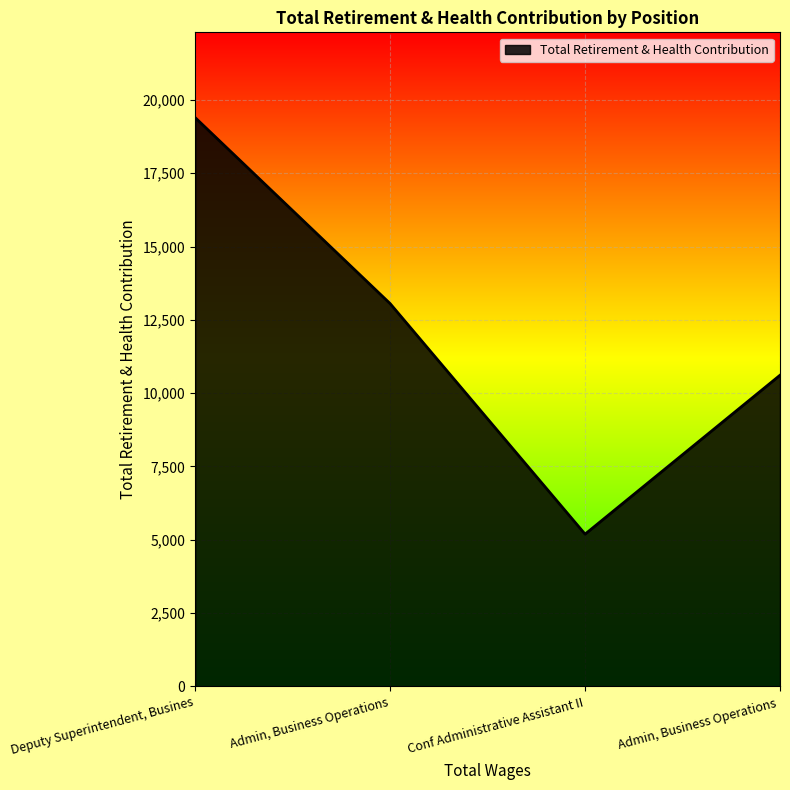

What is the sum of the values at Deputy Superintendent, Busines and Admin, Business Operations?

32449